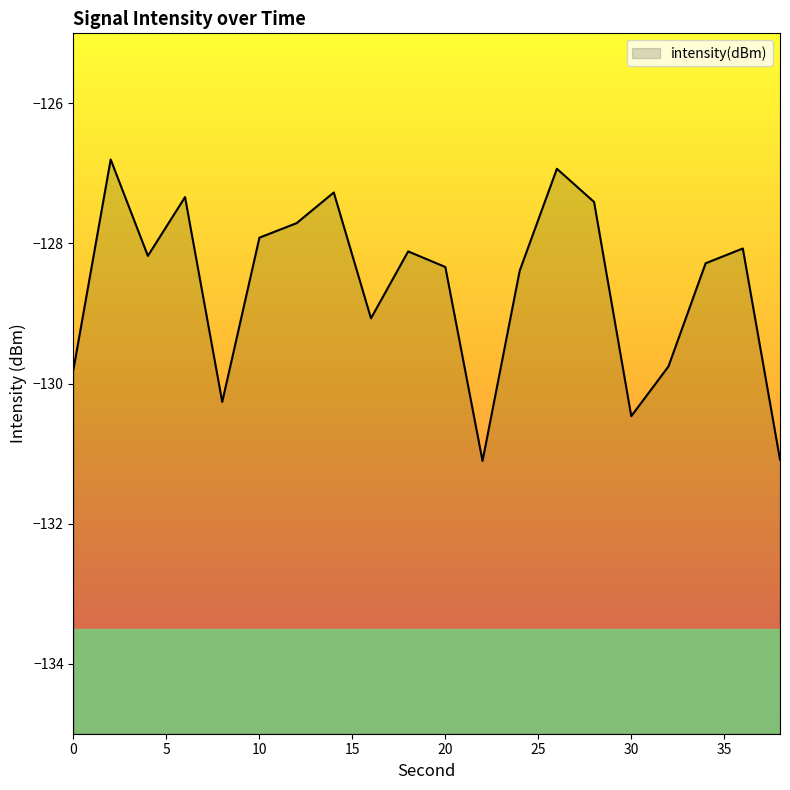

How many points are higher than both their immediate neighbors (excluding endpoints)?

6